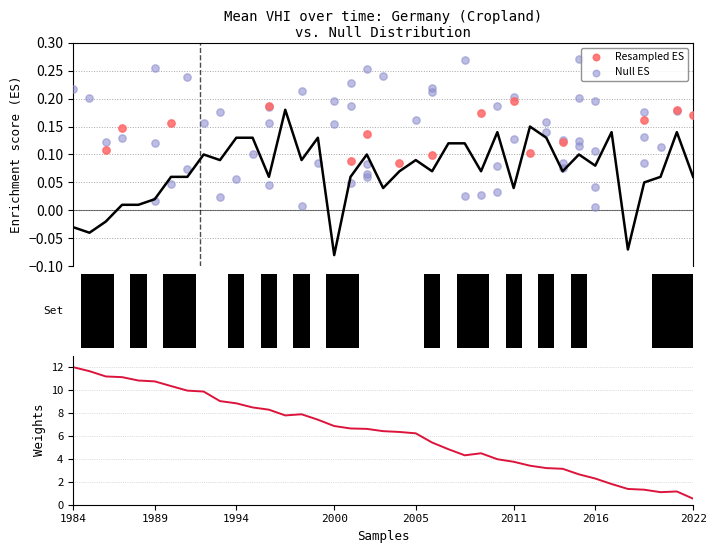

What is the change in value from 1986 to 1999?

+0.1